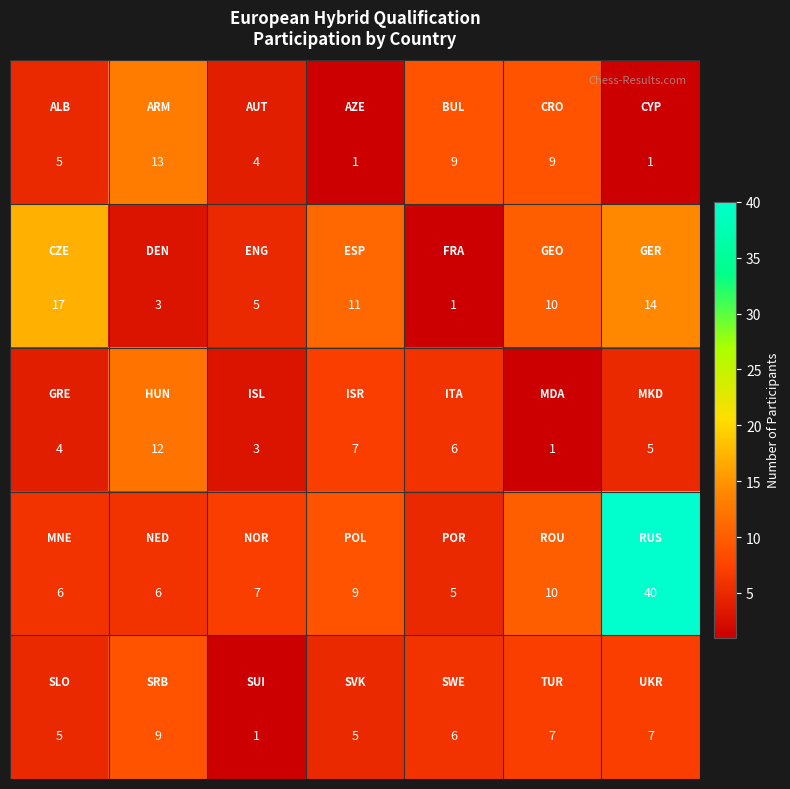

Count the number of categories in the chart.

7